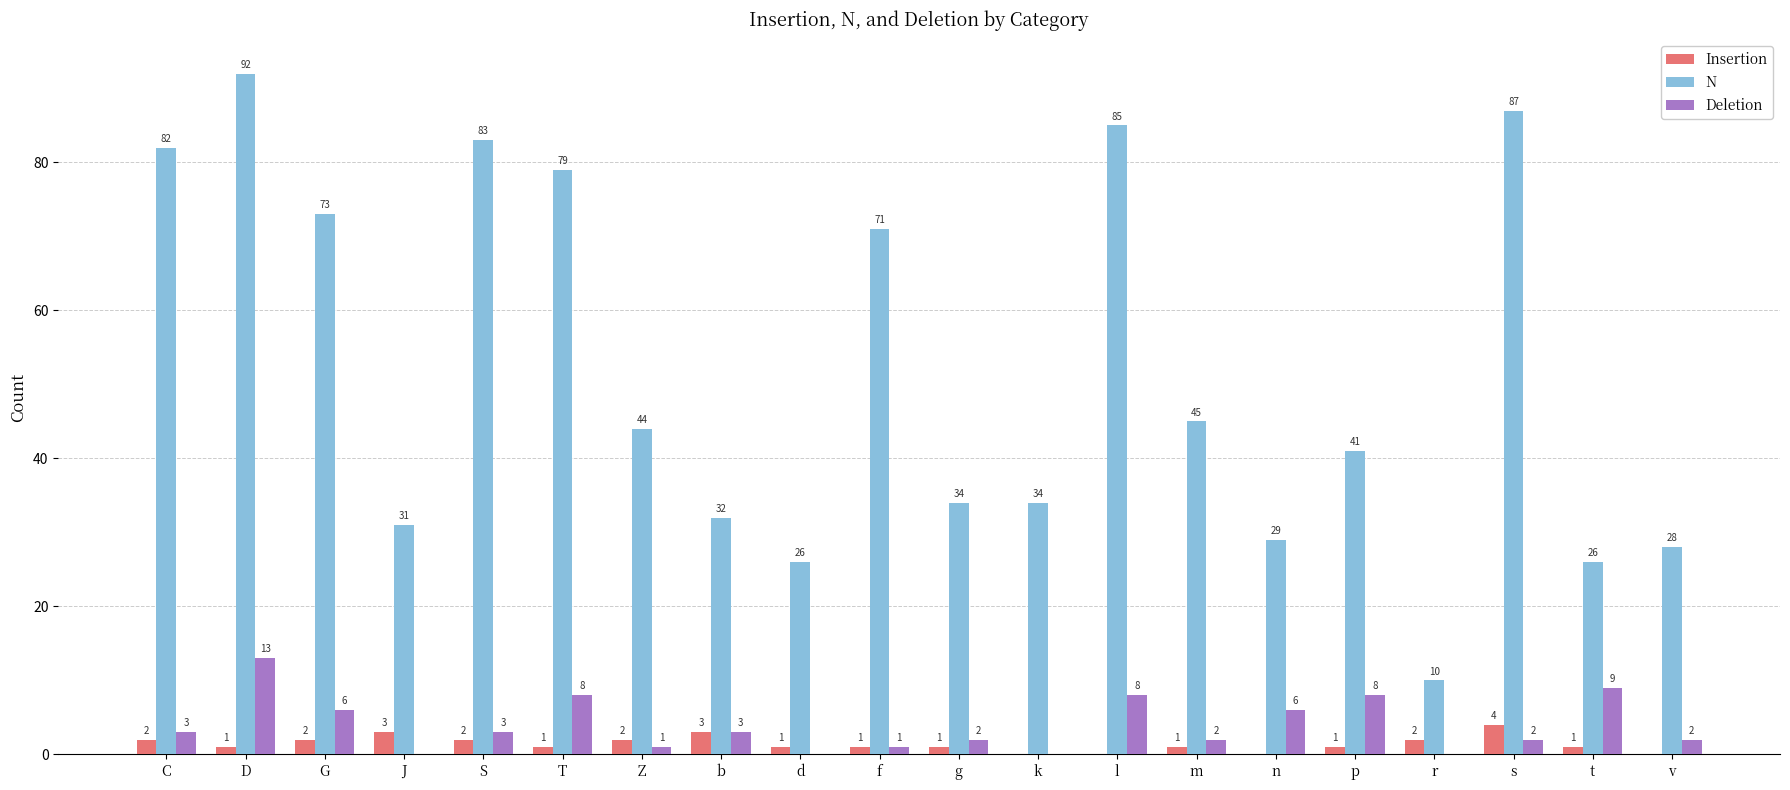

The value of Deletion at p is 12. True or false?

False